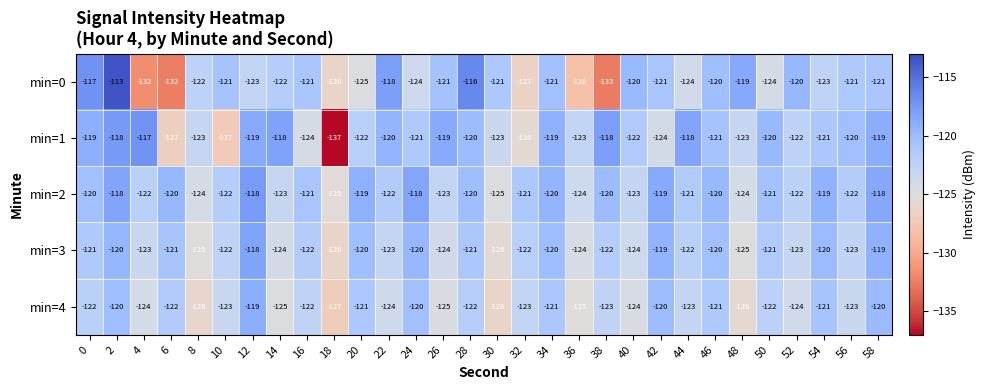

How many distinct data groups are displayed?

5